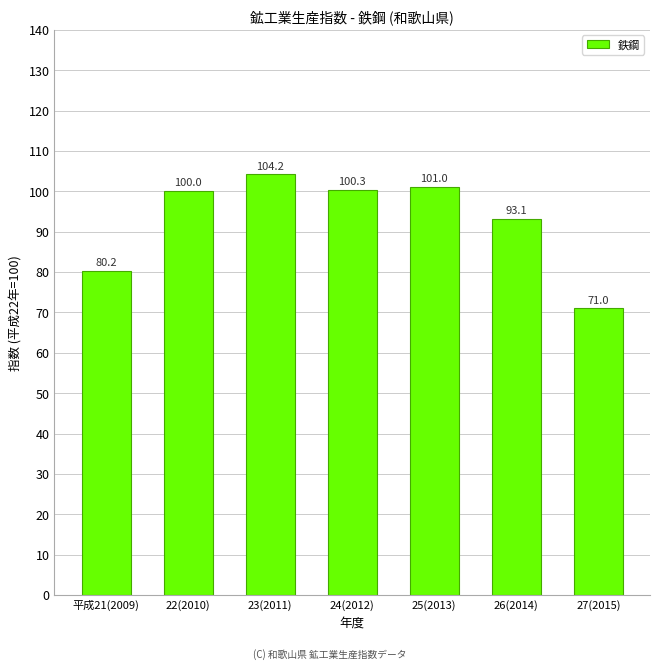

Reading left to right, transcribe all the data shown in this chart.

平成21(2009)=80.2	22(2010)=100.0	23(2011)=104.2	24(2012)=100.3	25(2013)=101.0	26(2014)=93.1	27(2015)=71.0